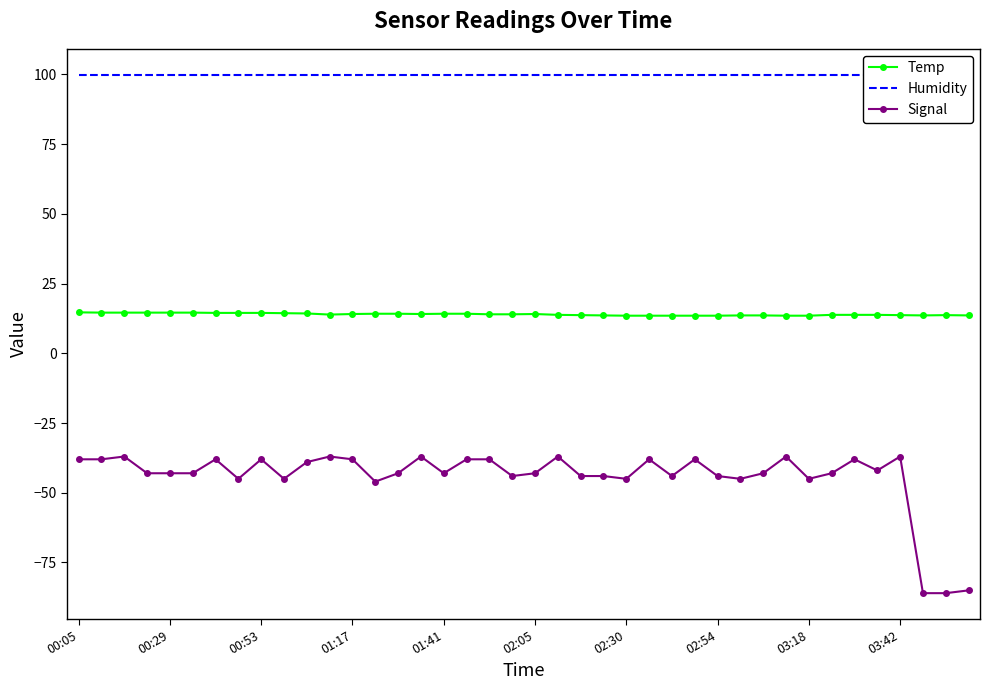

What is the lowest value of the Temp series?

13.5